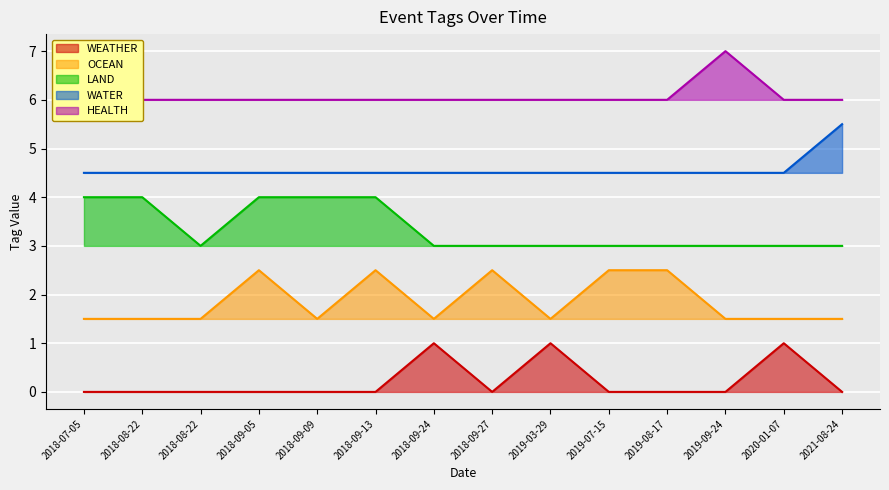

How many lines are shown in the chart?

5